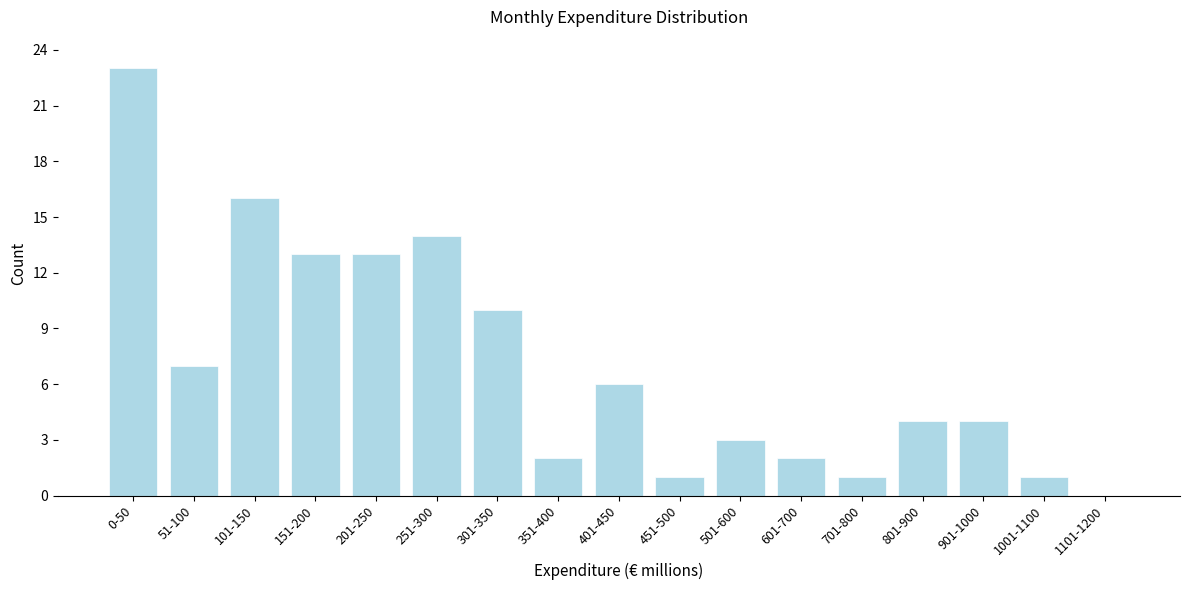

Reading left to right, extract all data points from this chart.

0-50=23	51-100=7	101-150=16	151-200=13	201-250=13	251-300=14	301-350=10	351-400=2	401-450=6	451-500=1	501-600=3	601-700=2	701-800=1	801-900=4	901-1000=4	1001-1100=1	1101-1200=0